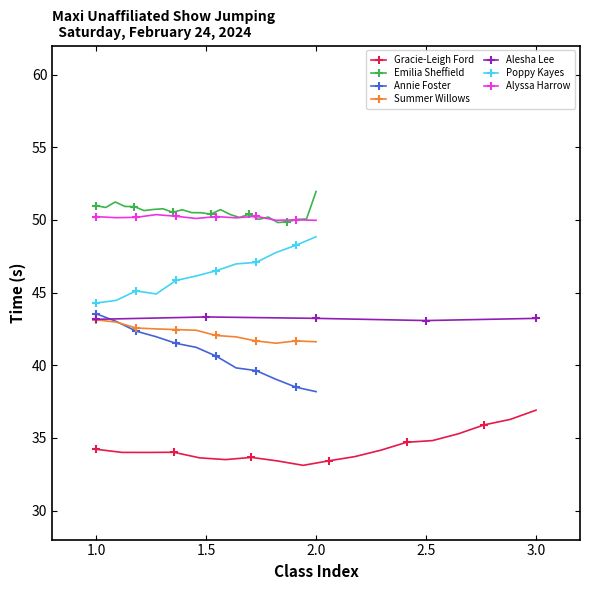

True or false: Summer Willows and Poppy Kayes cross at least once.

False